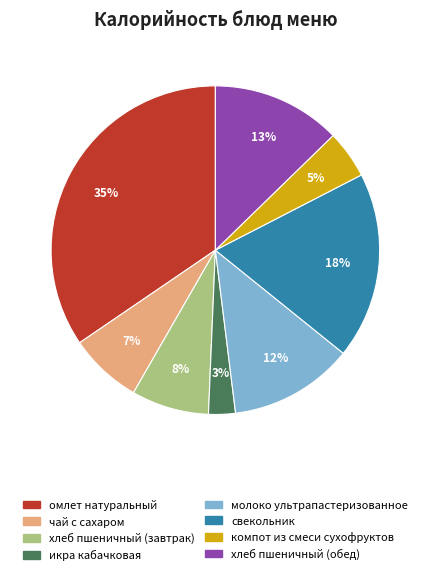

Does any single category account for the majority?

No